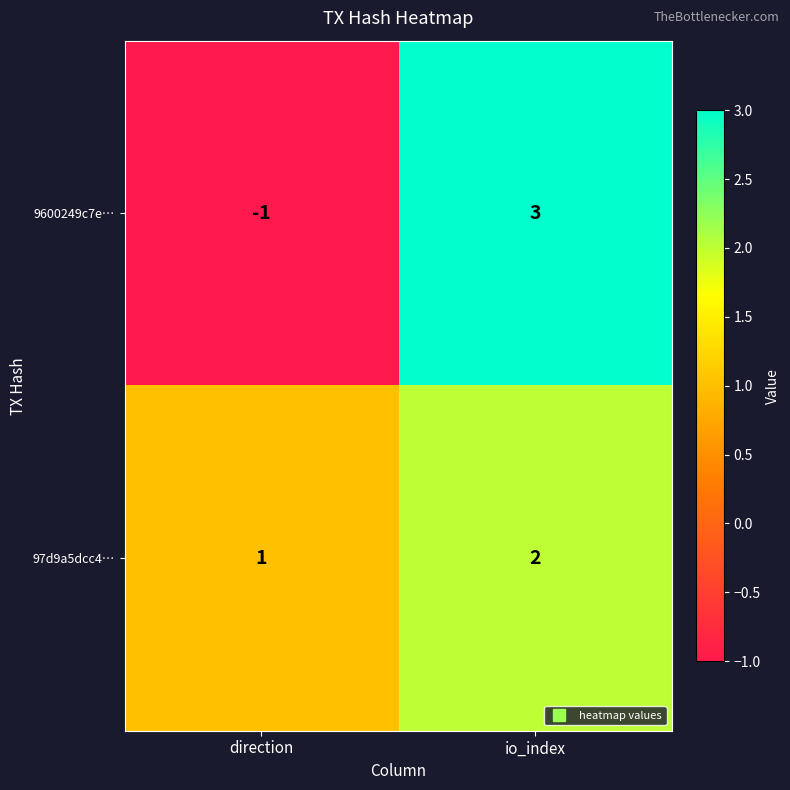

At which category does the chart reach its peak across all series?

io_index